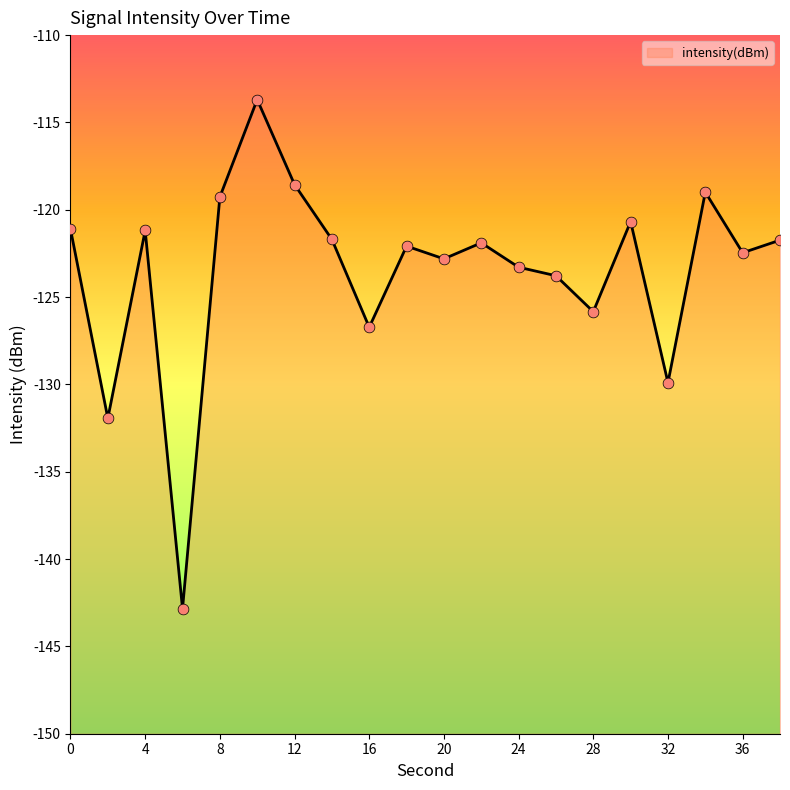

What is the change in value from 15 to 16?

-9.2